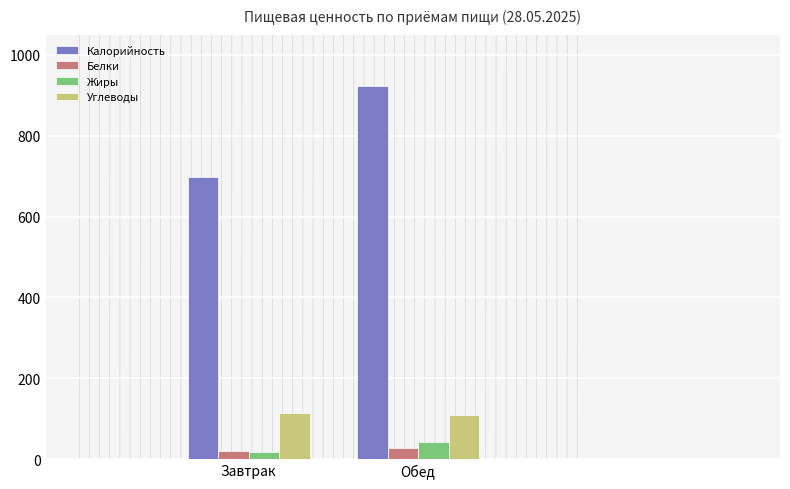

What value does the Калорийность series have at Завтрак?

698.1